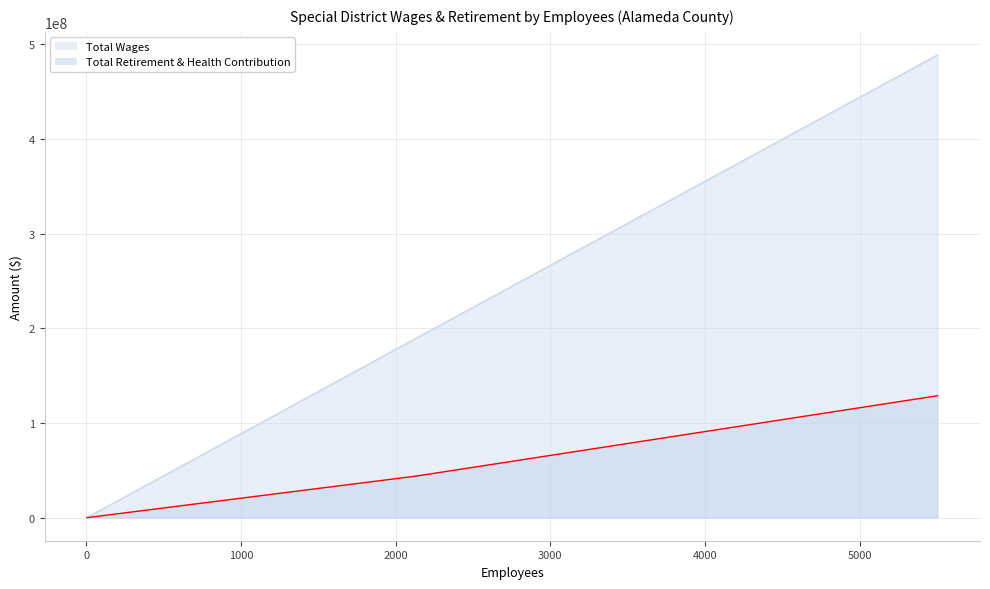

What is the value of the Total Retirement & Health Contribution point at the 2nd from the left?

43903373